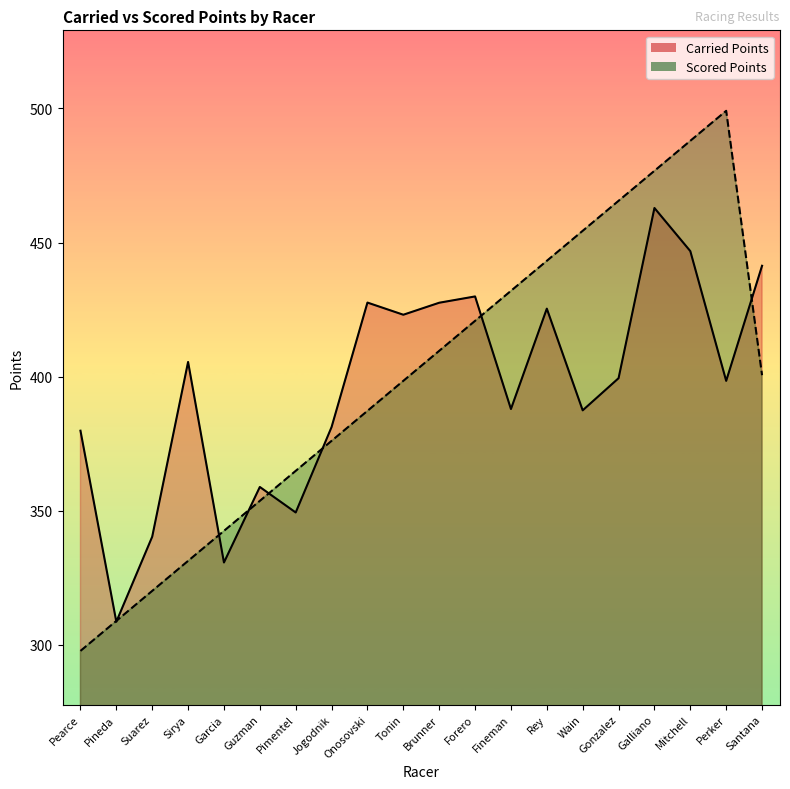

Which category has the lowest value in the Carried Points series?

Pineda